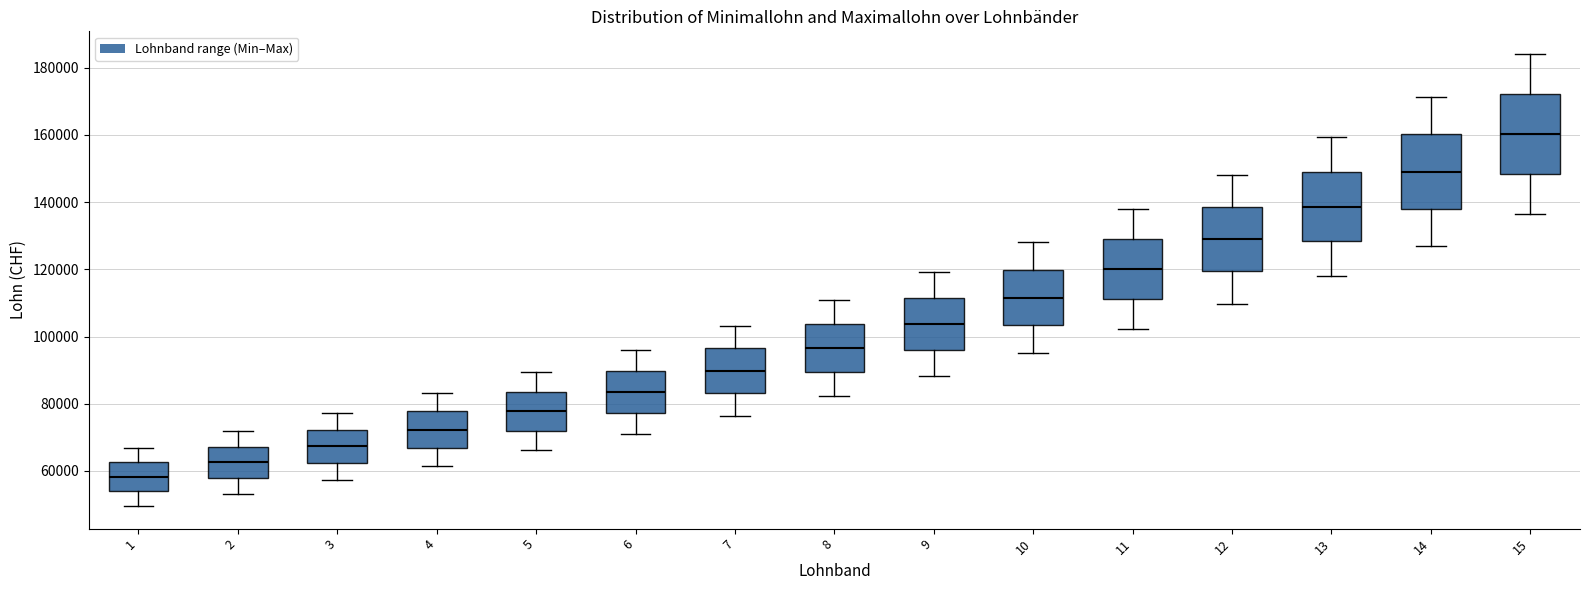

Which box has the lowest median line?

1